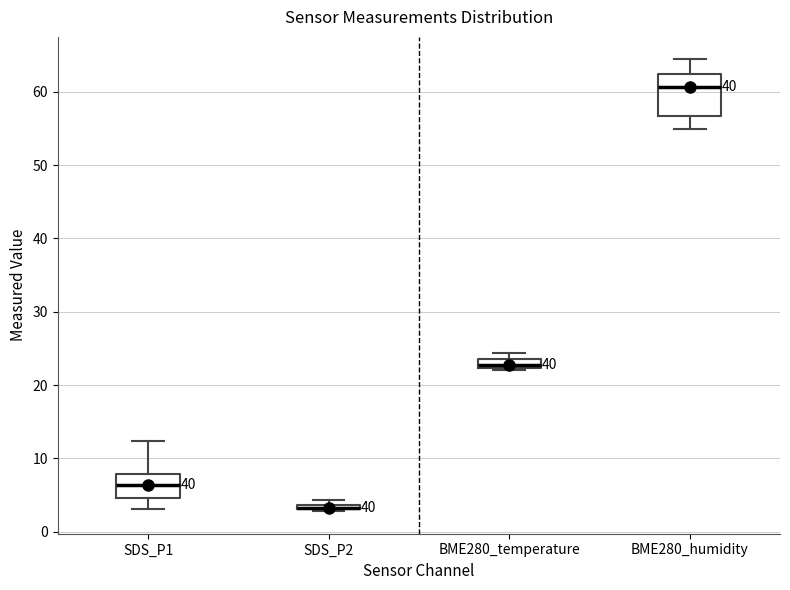

Which box is the tallest, from its lower edge to its upper edge?

BME280_humidity